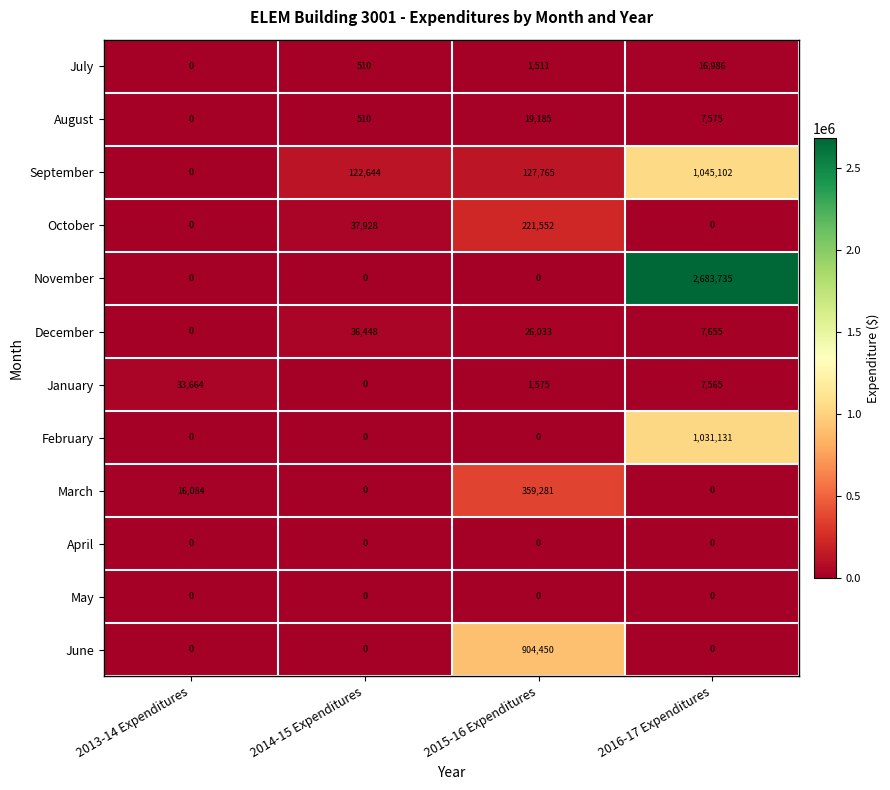

How many values in the August series are below 7575?

2